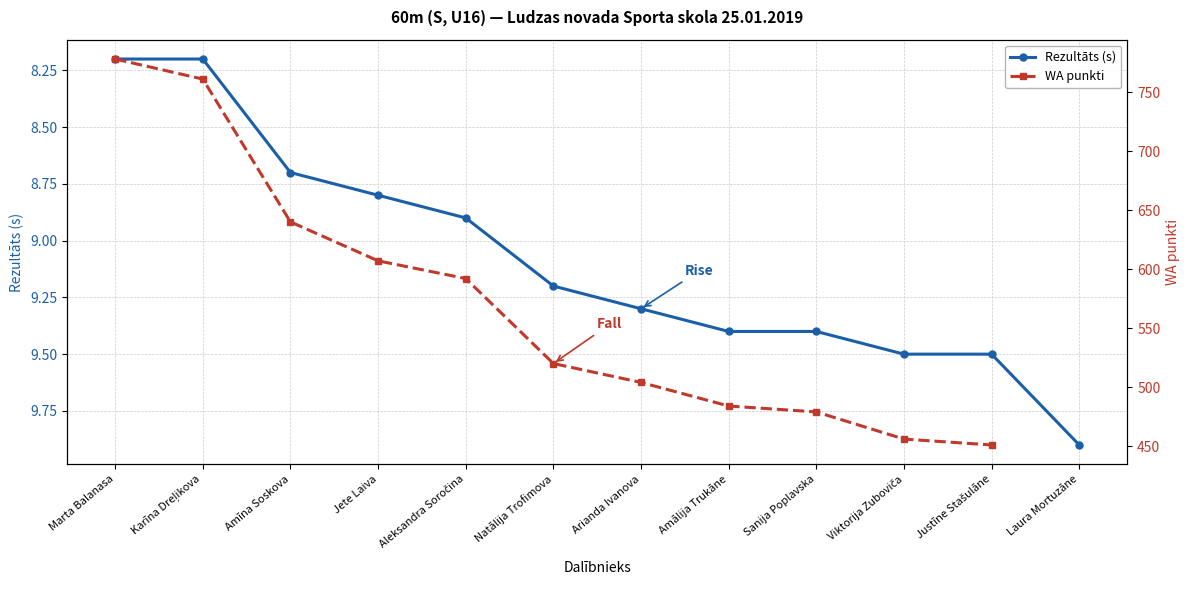

How many data points in Rezultāts (s) are above 9?

7